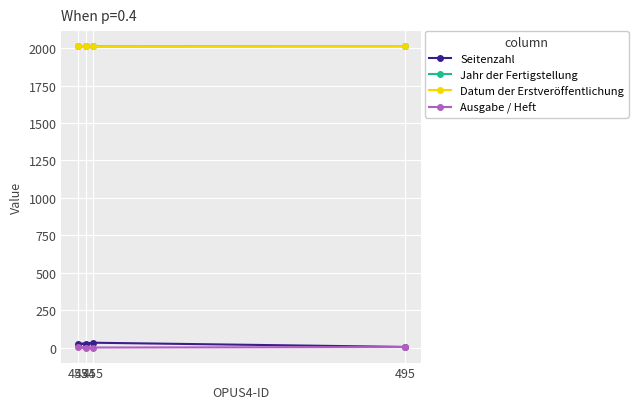

How many interior local valleys does the Jahr der Fertigstellung series have?

1